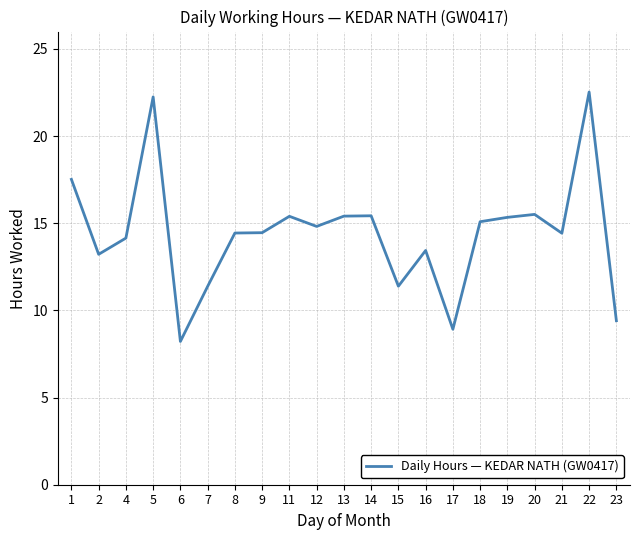

What is the greatest value displayed?

22.5